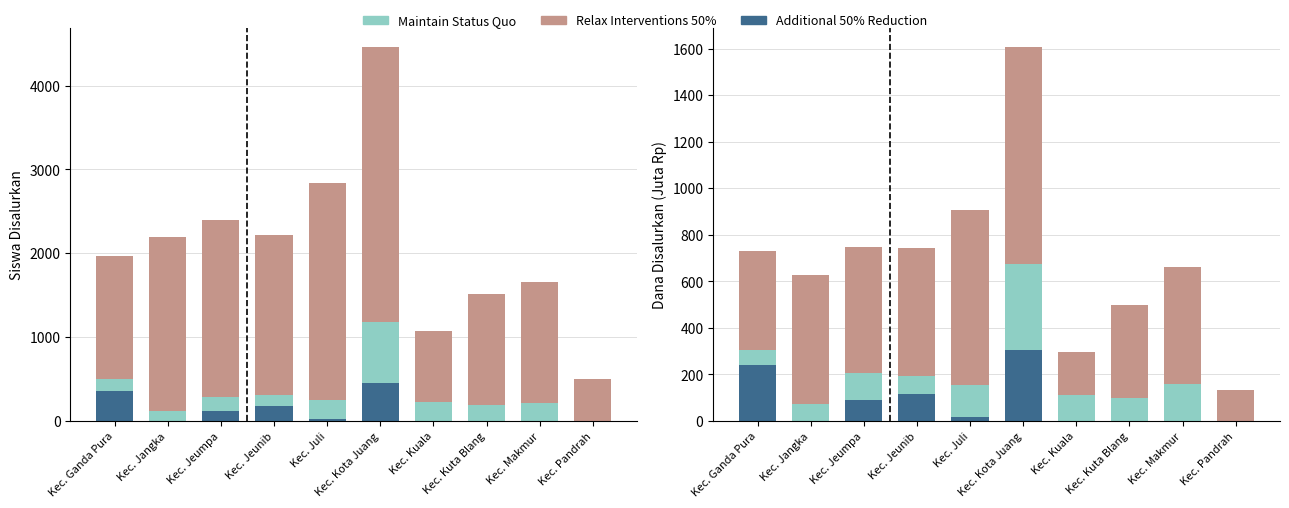

List the labels in order of Additional 50% Reduction value, smallest first.

Kec. Jangka, Kec. Kuala, Kec. Kuta Blang, Kec. Makmur, Kec. Pandrah, Kec. Juli, Kec. Jeumpa, Kec. Jeunib, Kec. Ganda Pura, Kec. Kota Juang